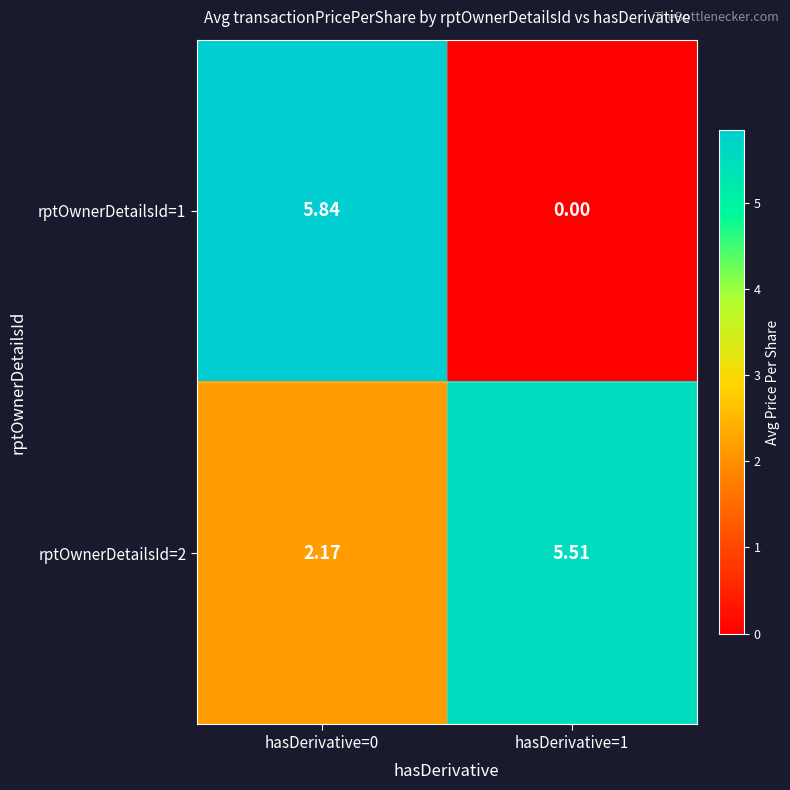

Is the value of rptOwnerDetailsId=2 at hasDerivative=0 greater than the value of rptOwnerDetailsId=1 at hasDerivative=1?

Yes